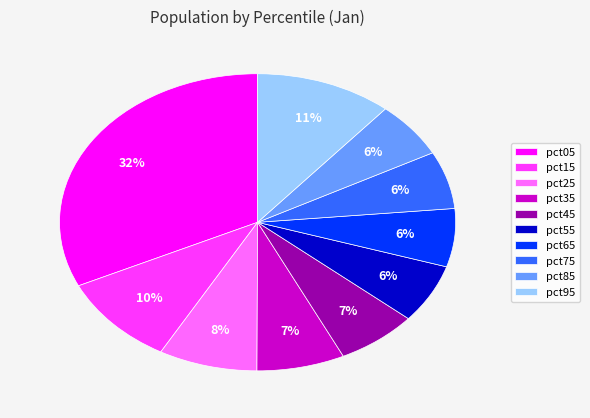

Count the number of slices in the pie.

10